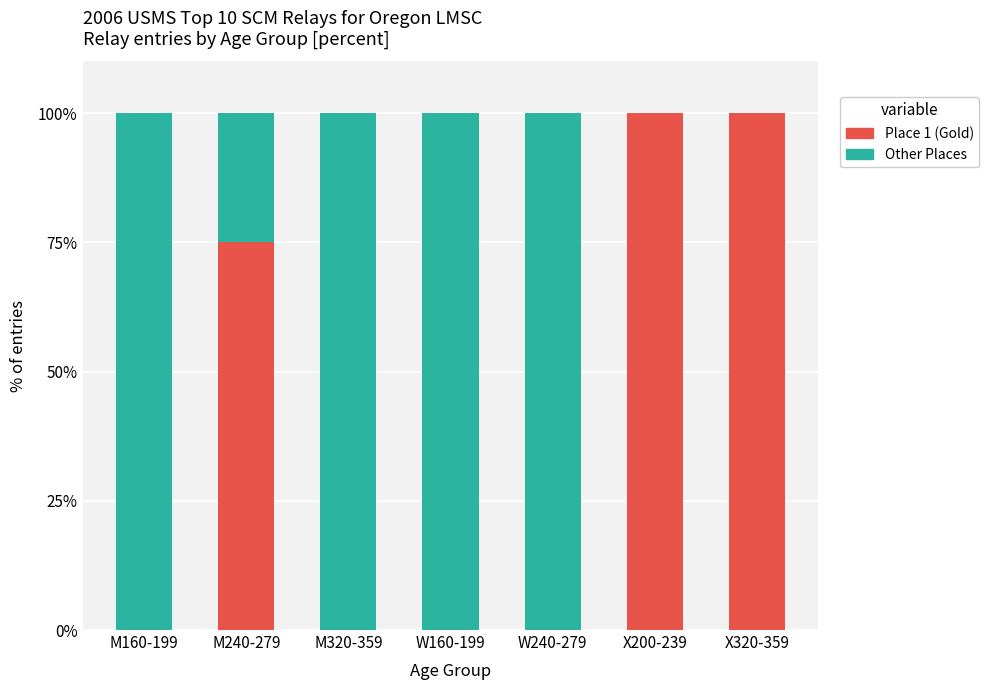

The Place 1 (Gold) series shows 48 at M320-359. True or false?

False